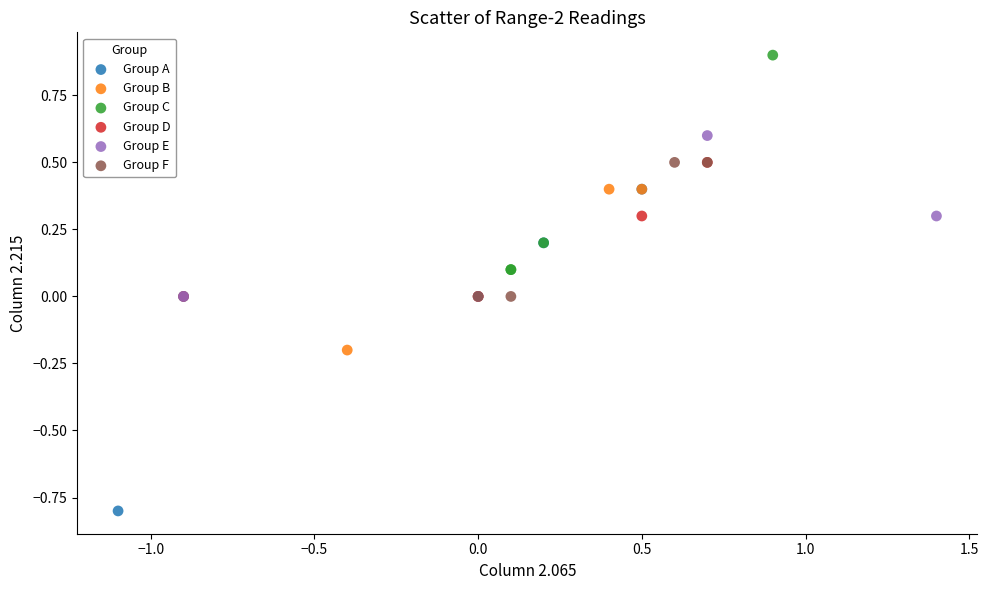

Which series contains the highest Y value?

Group C